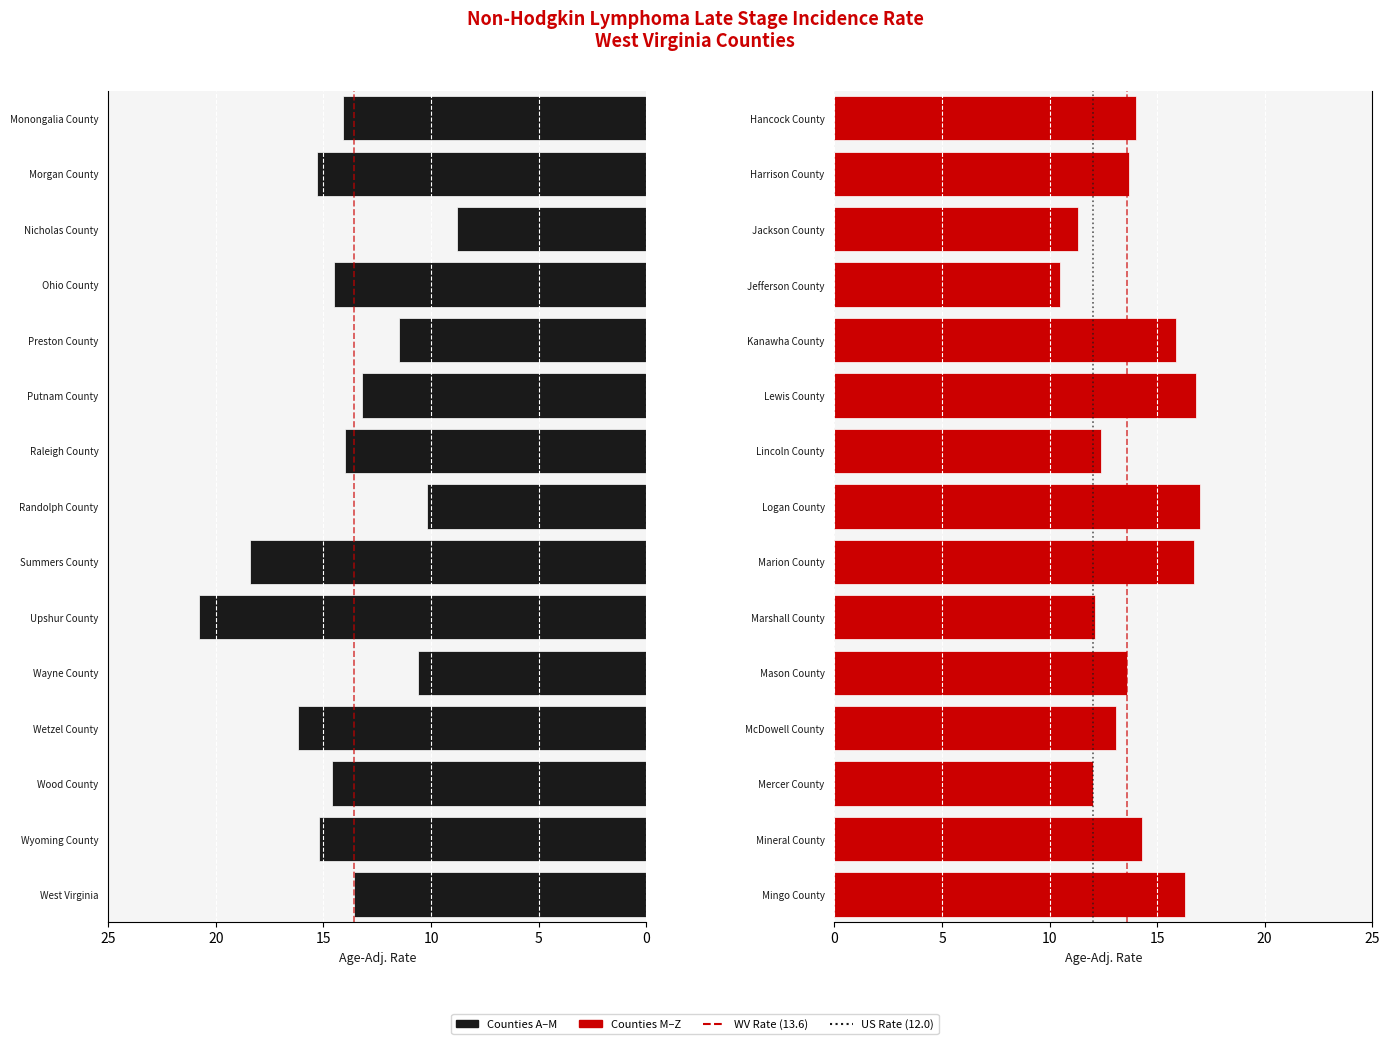

Which has a higher value, Preston County or Mingo County?

Mingo County